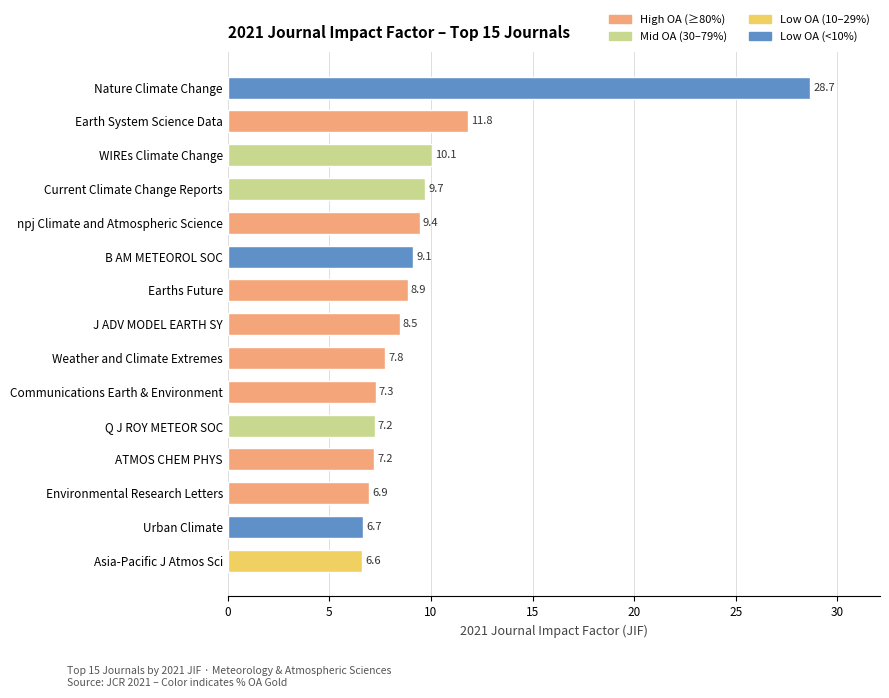

How many data points are above 8?

8